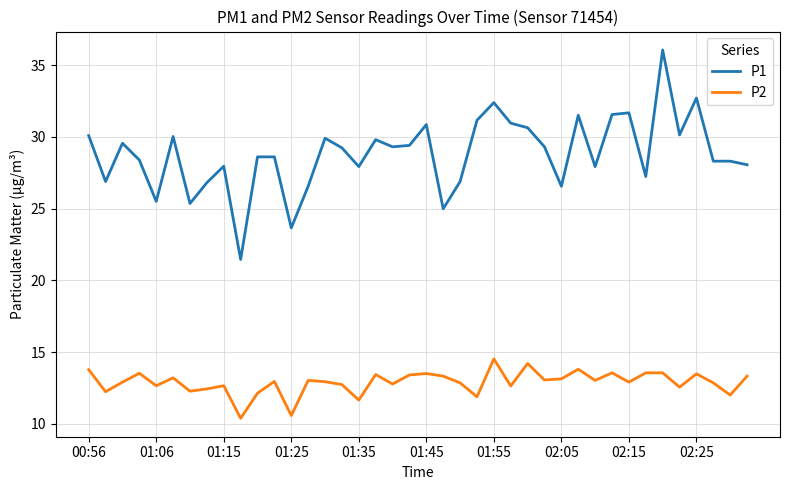

True or false: P2 and P1 intersect in this chart.

False